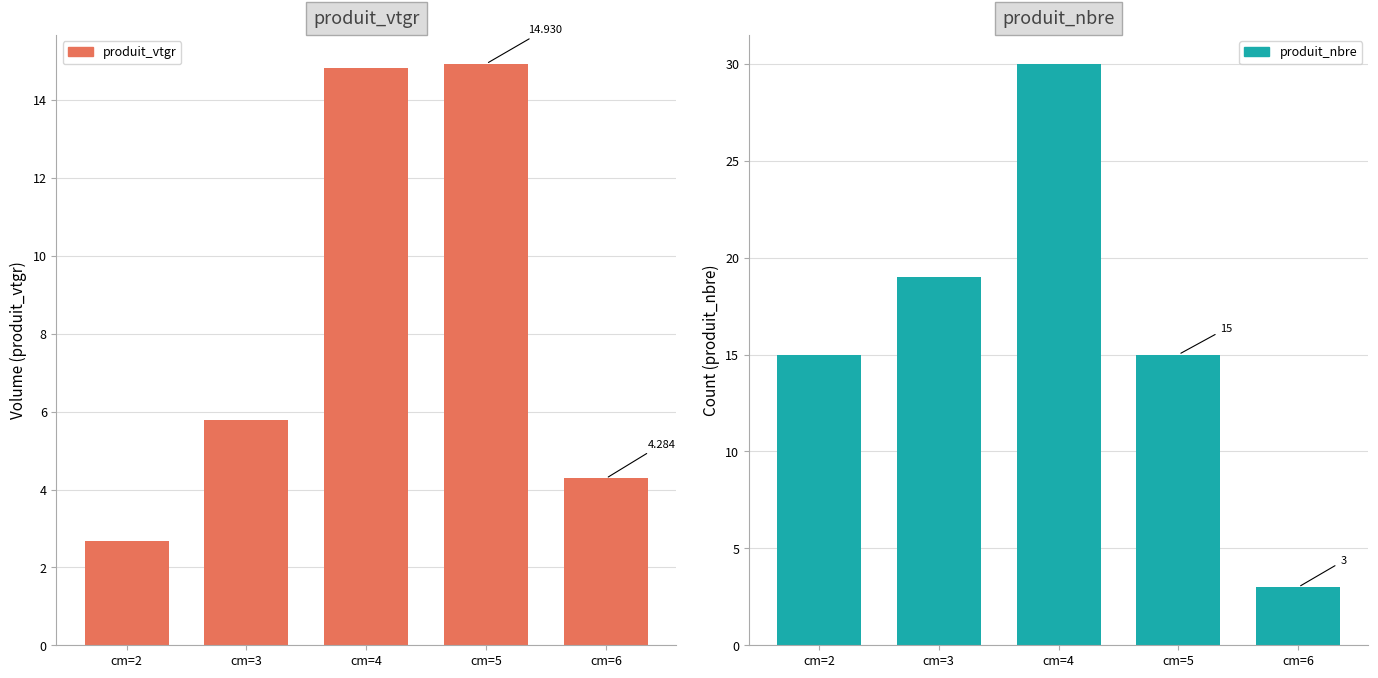

How many groups of bars are there?

5